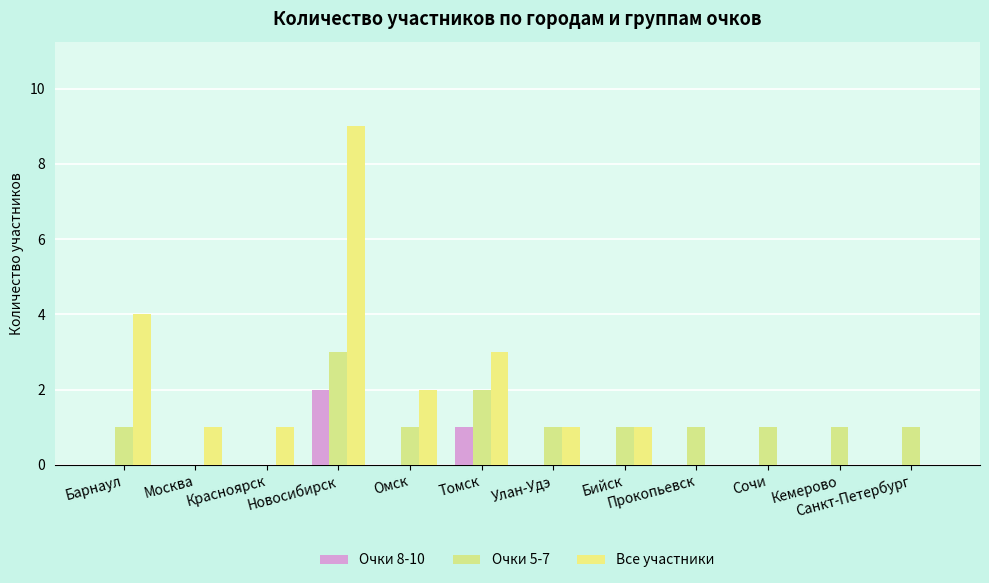

What are all the series names shown in the legend?

Очки 8-10, Очки 5-7, Все участники